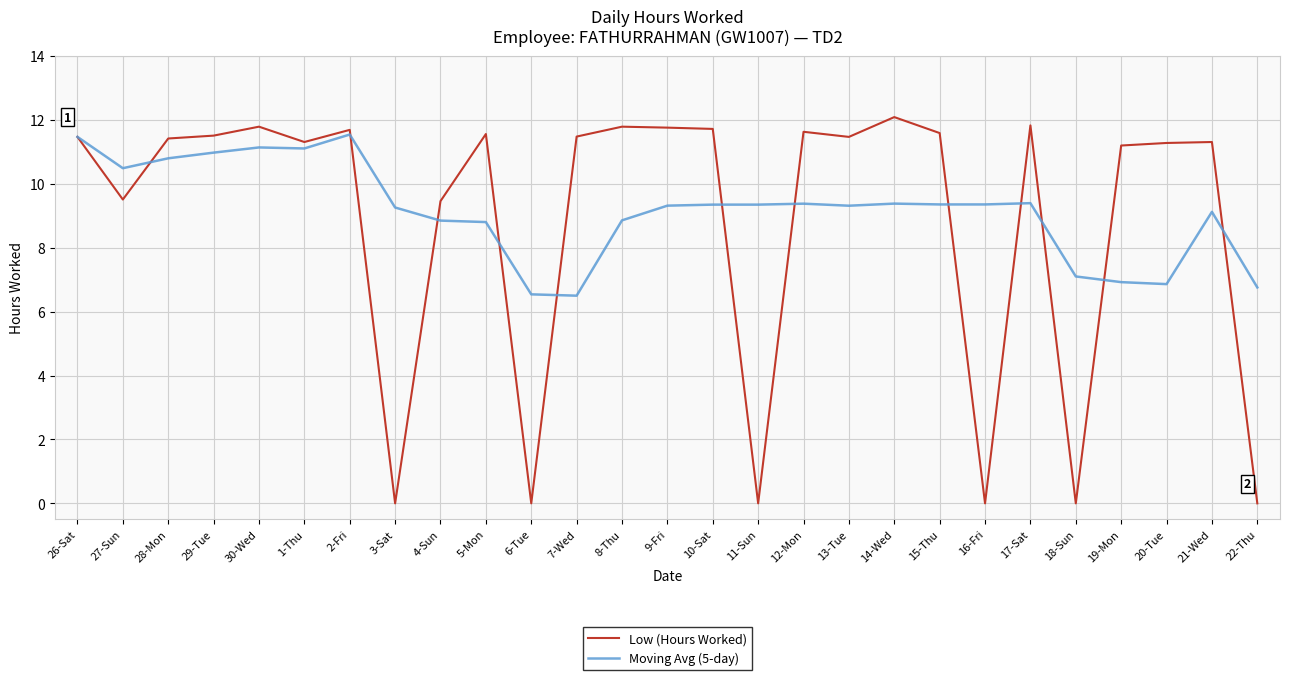

The value of Low (Hours Worked) at 20-Tue is 15.6. True or false?

False